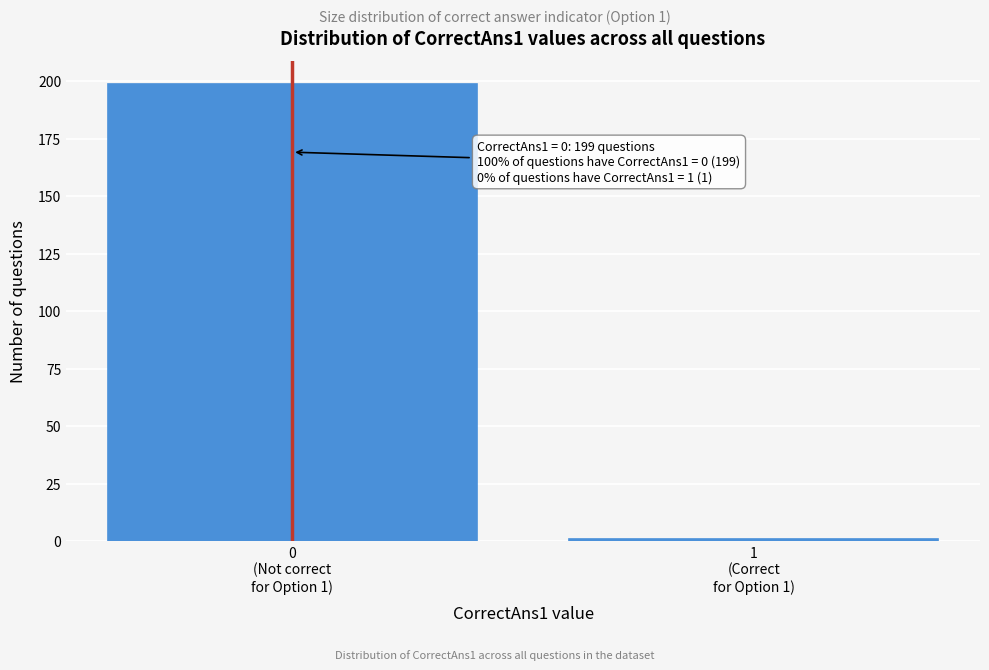

Reading left to right, list all the values displayed in this chart.

199	1